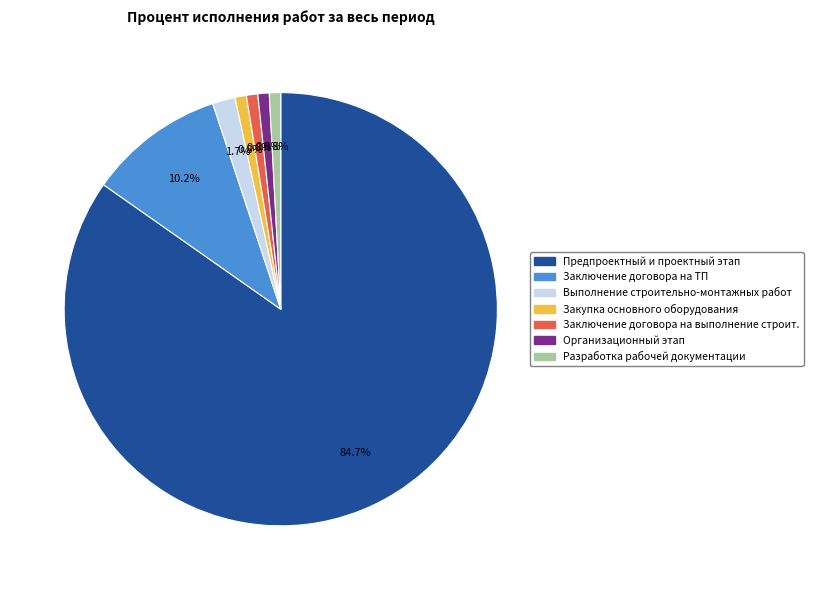

Does any single category account for the majority?

Yes